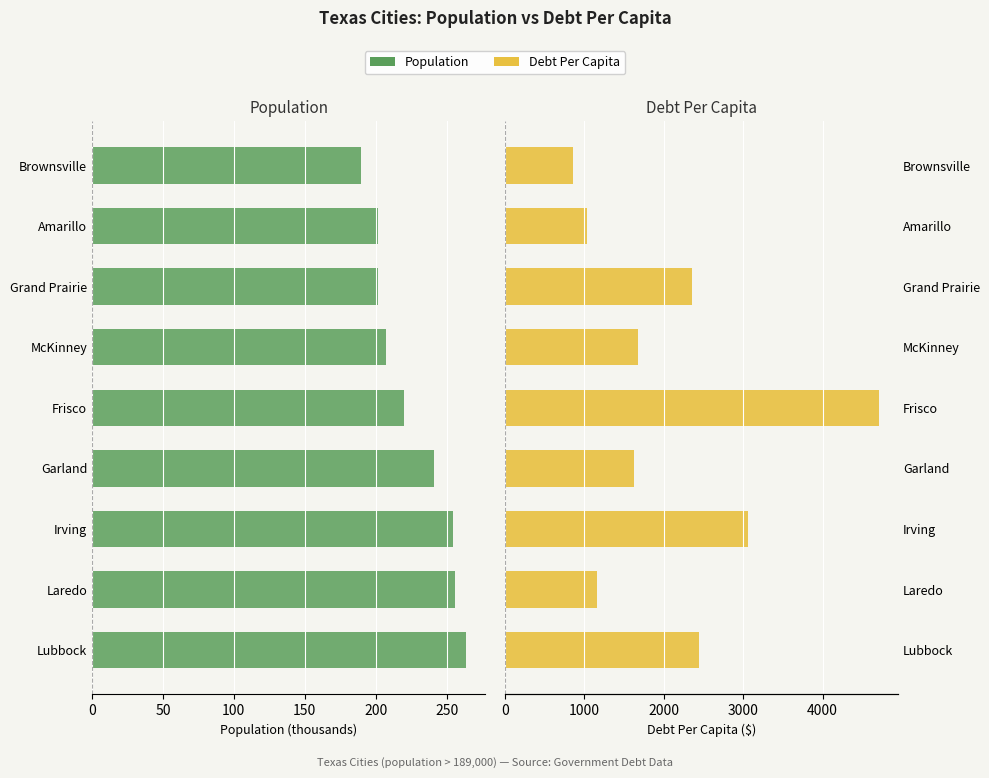

The Debt Per Capita ($) series shows 3695.4 at Lubbock. True or false?

False